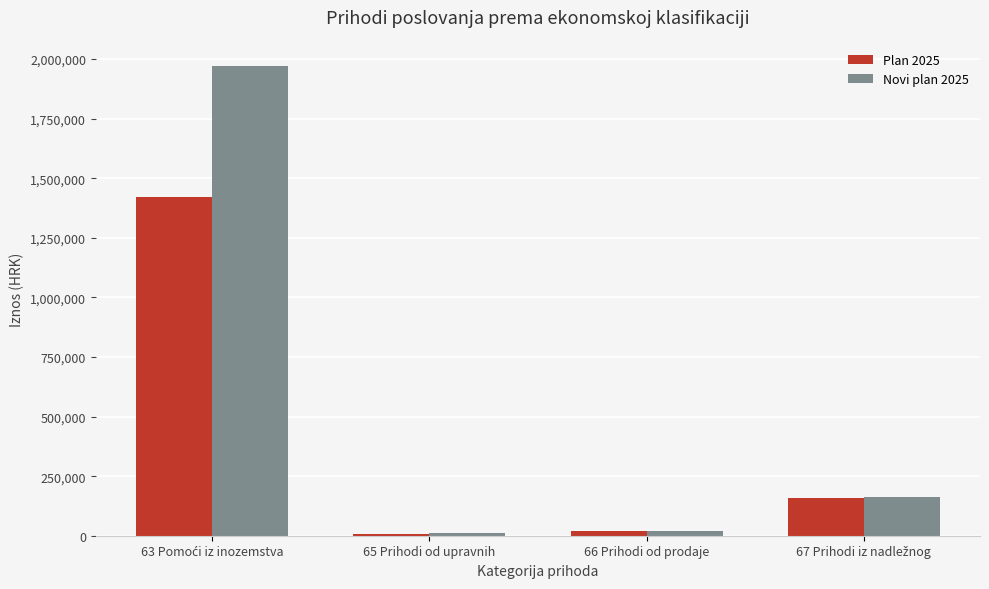

Which series has the widest spread of values?

Novi plan 2025